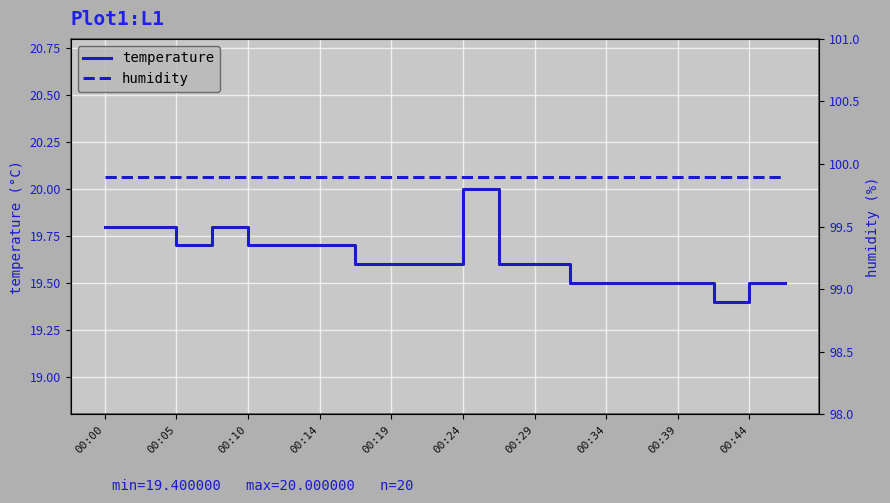

What is the maximum value for temperature?

20.0